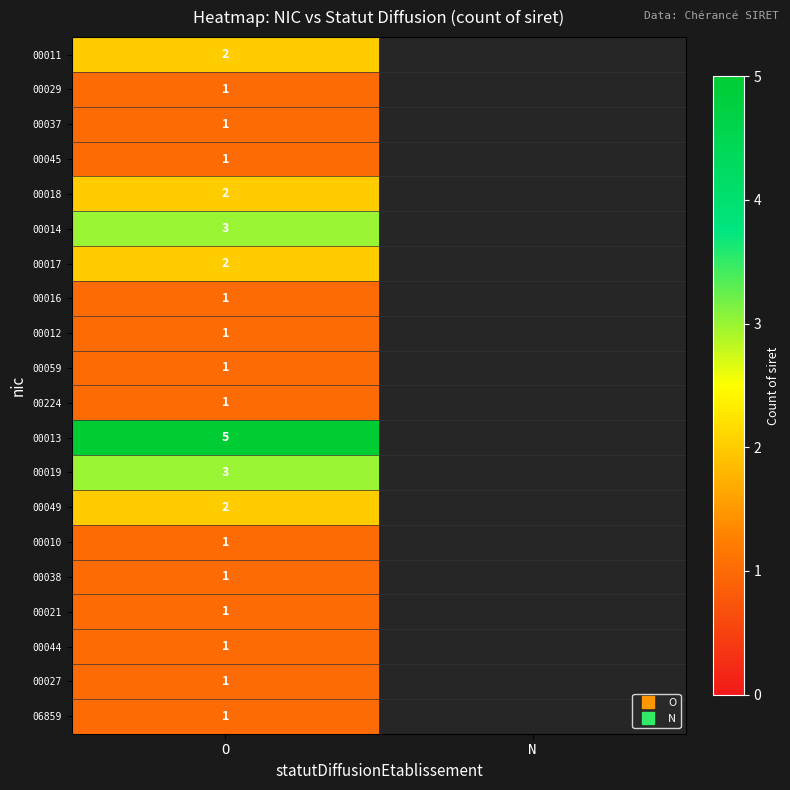

Which category has the highest value in the 00019 series?

O